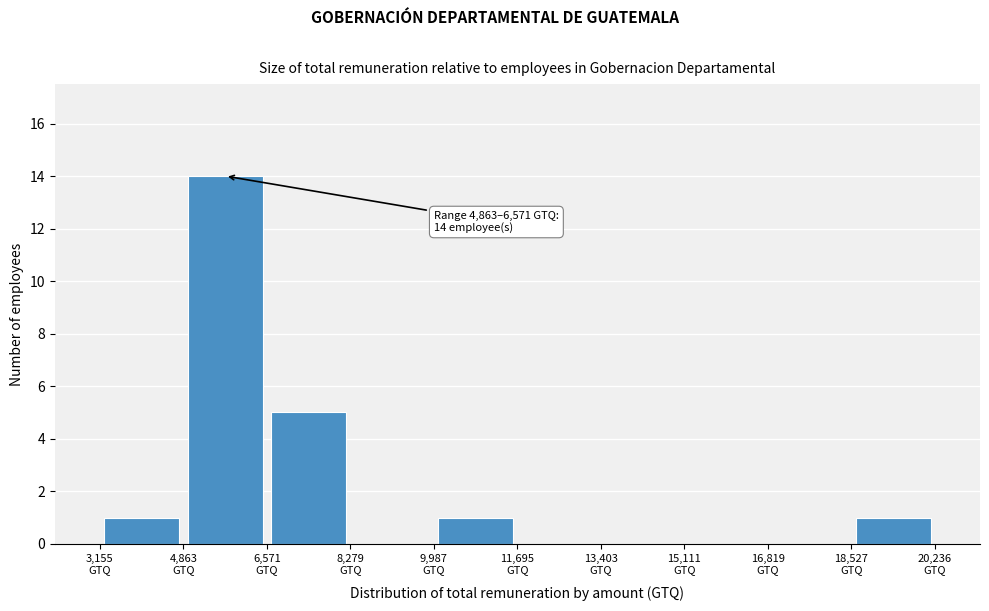

Which range on the x-axis has the tallest bar?

4800 to 6600